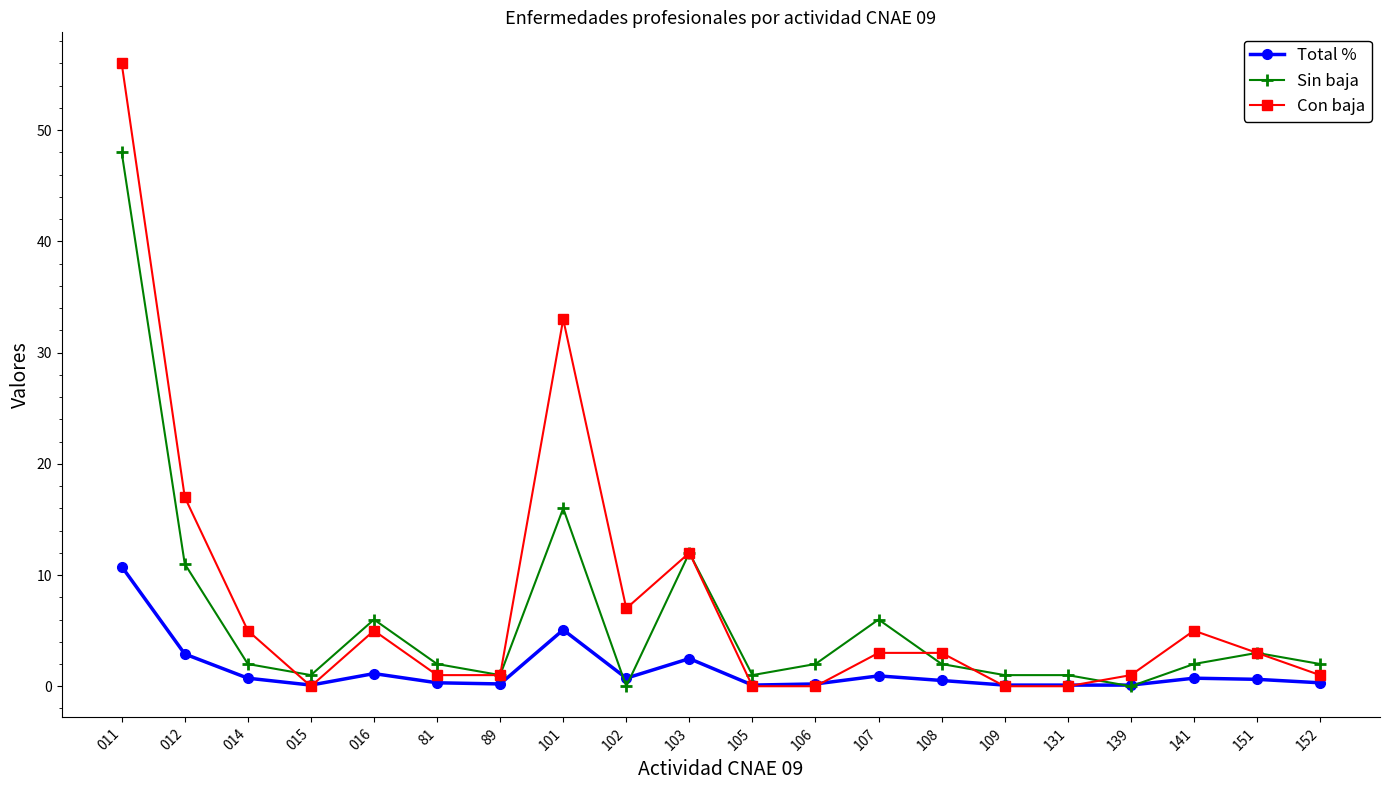

Which category has the highest value in the Con baja series?

011